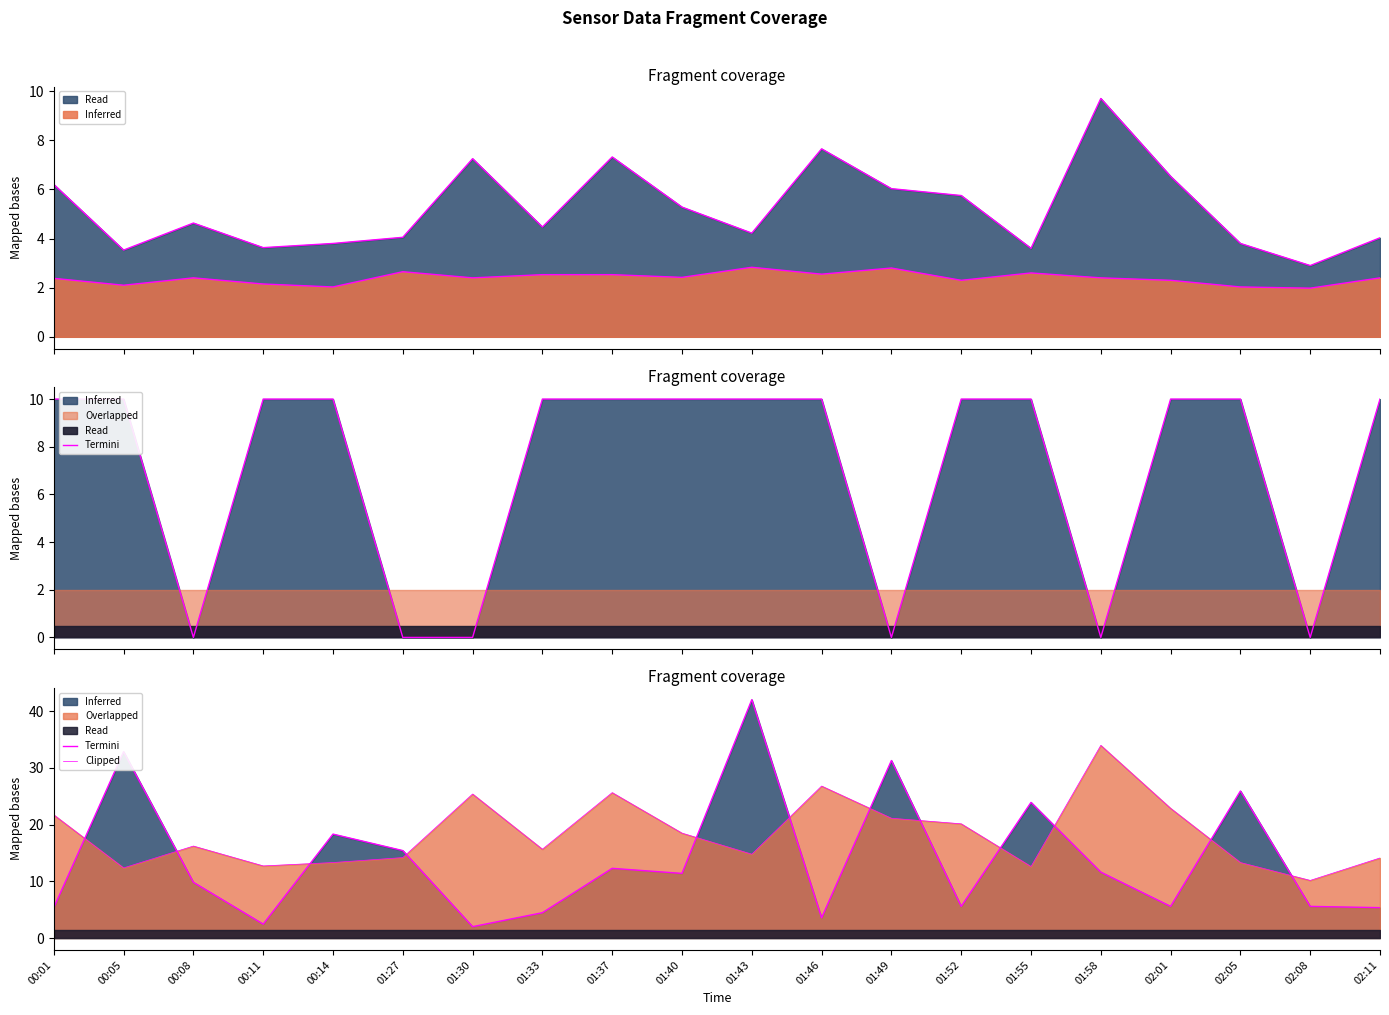

How many intersections are there between Max_cycle and Min_cycle?

12